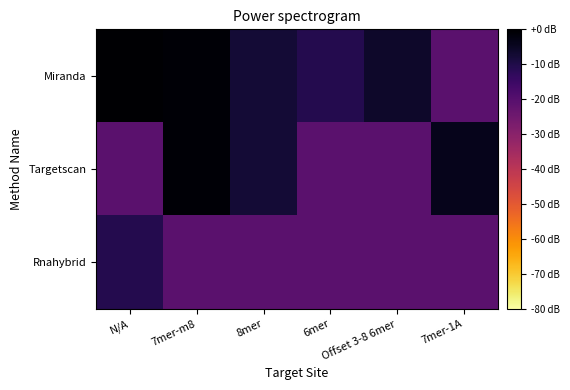

Which category has the highest value across all series?

N/A